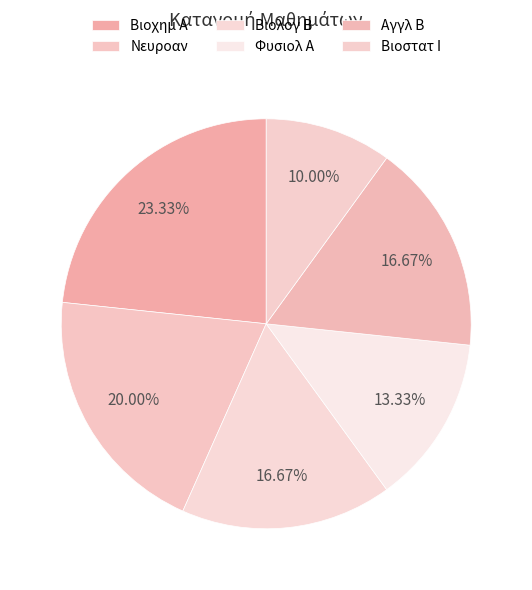

Is the sum of Φυσιολ Α and Βιοστατ Ι greater than half?

No